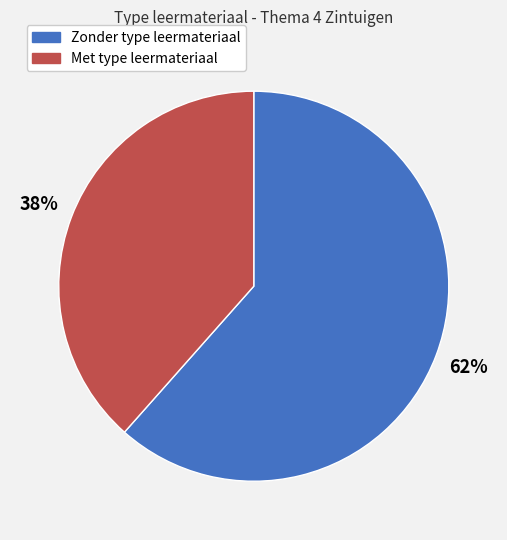

How many segments does this pie chart have?

2